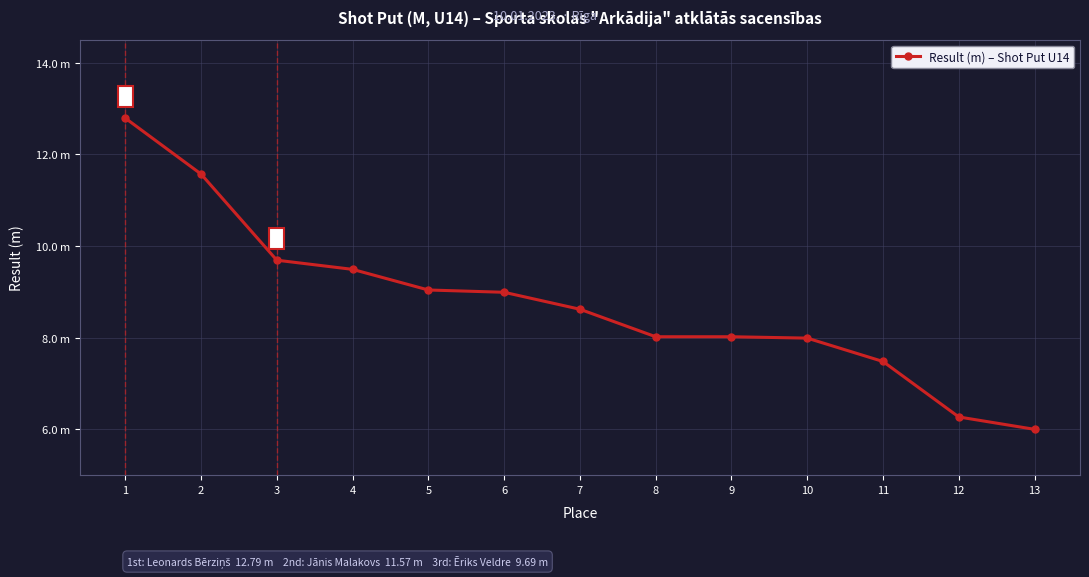

Does the chart have visible grid lines?

Yes